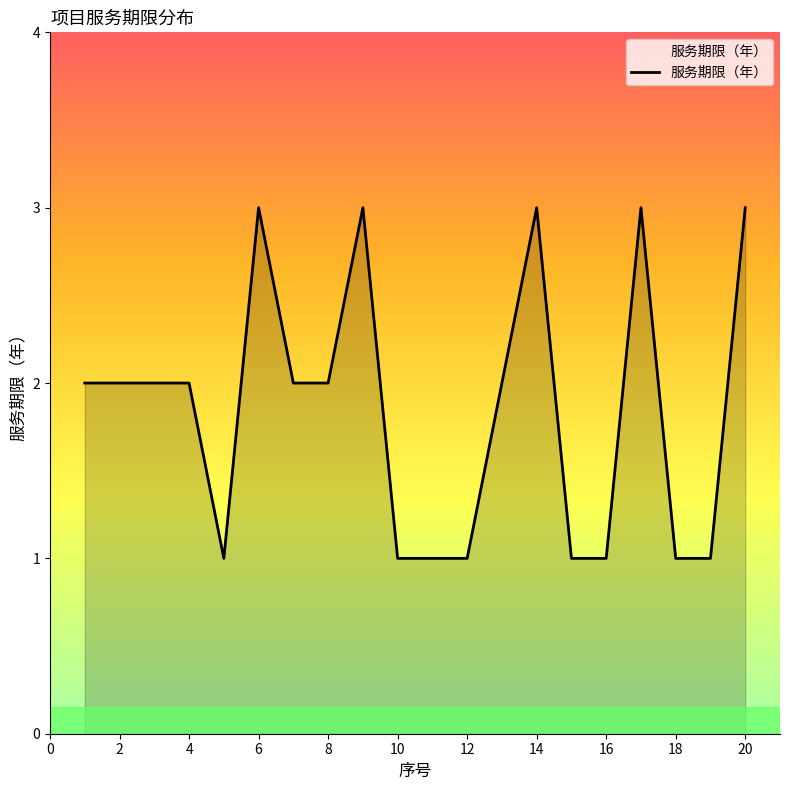

Count the values in the range 1 to 3.

20